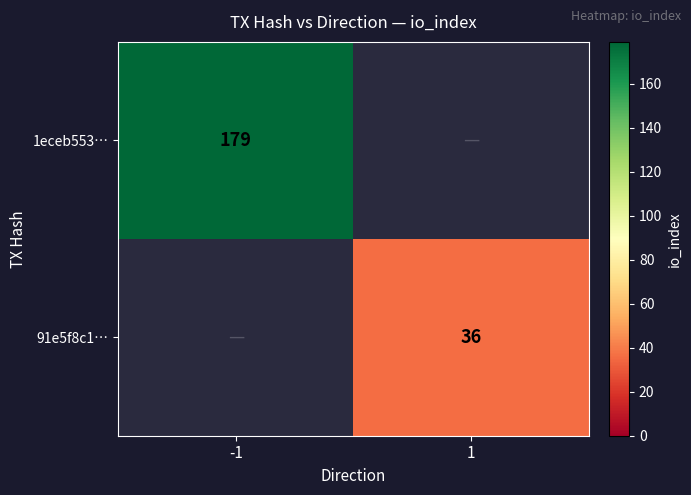

The value of 91e5f8c1… at 1 is 62. True or false?

False